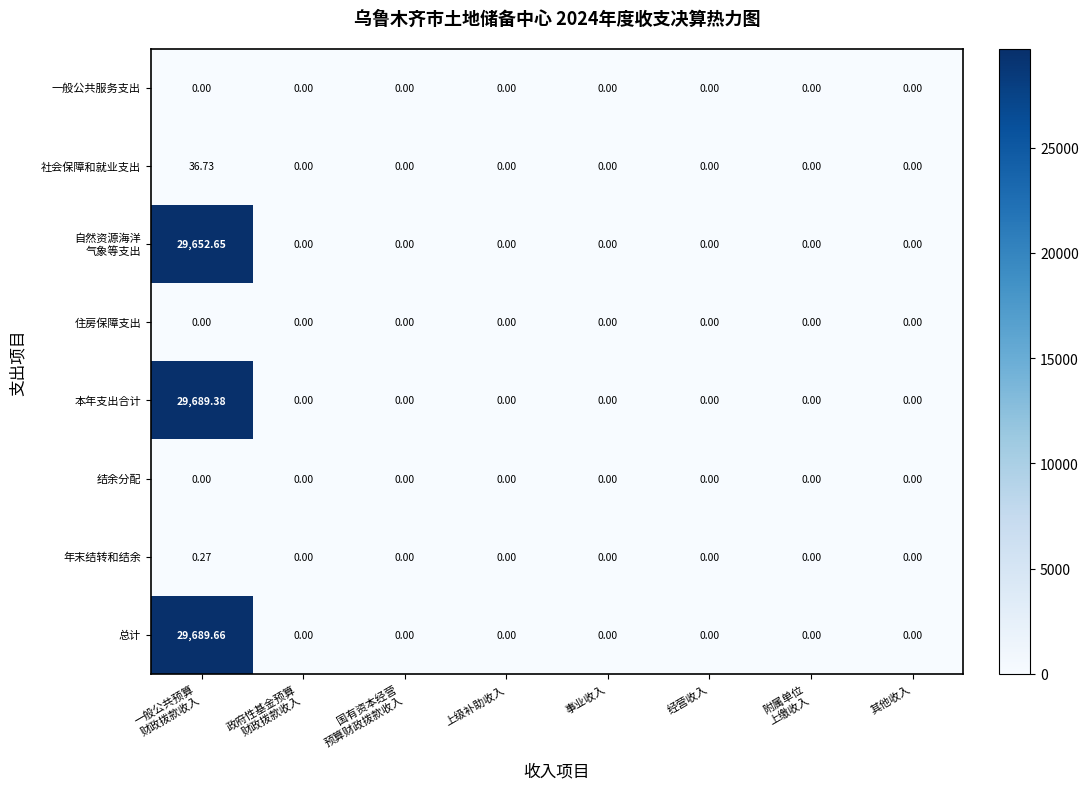

How many distinct data groups are displayed?

8